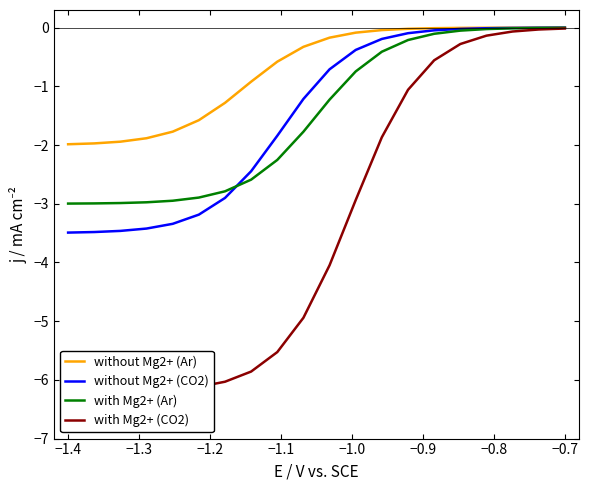

Which series has the widest spread of values?

with Mg2+ (CO2)